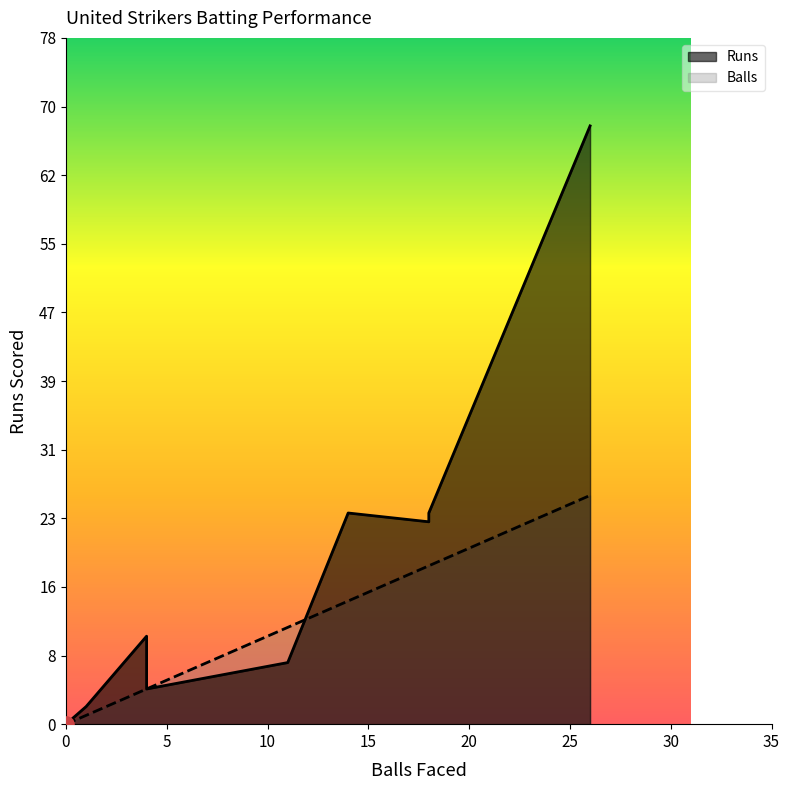

Which series contains the lowest Y value?

Runs